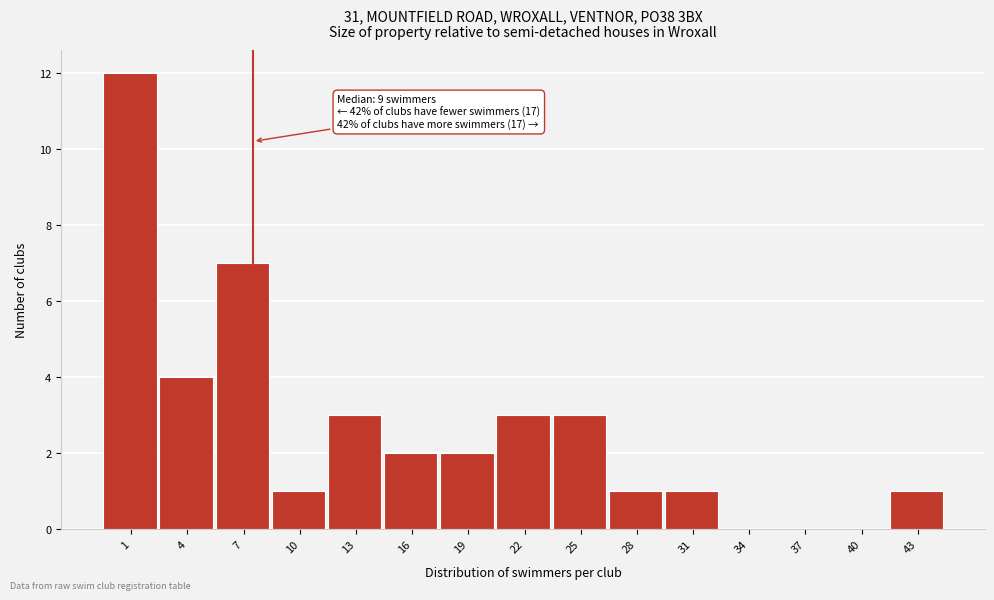

Reading left to right, what are all the values shown in this chart?

1=12	4=4	7=7	10=1	13=3	16=2	19=2	22=3	25=3	28=1	31=1	34=0	37=0	40=0	43=1